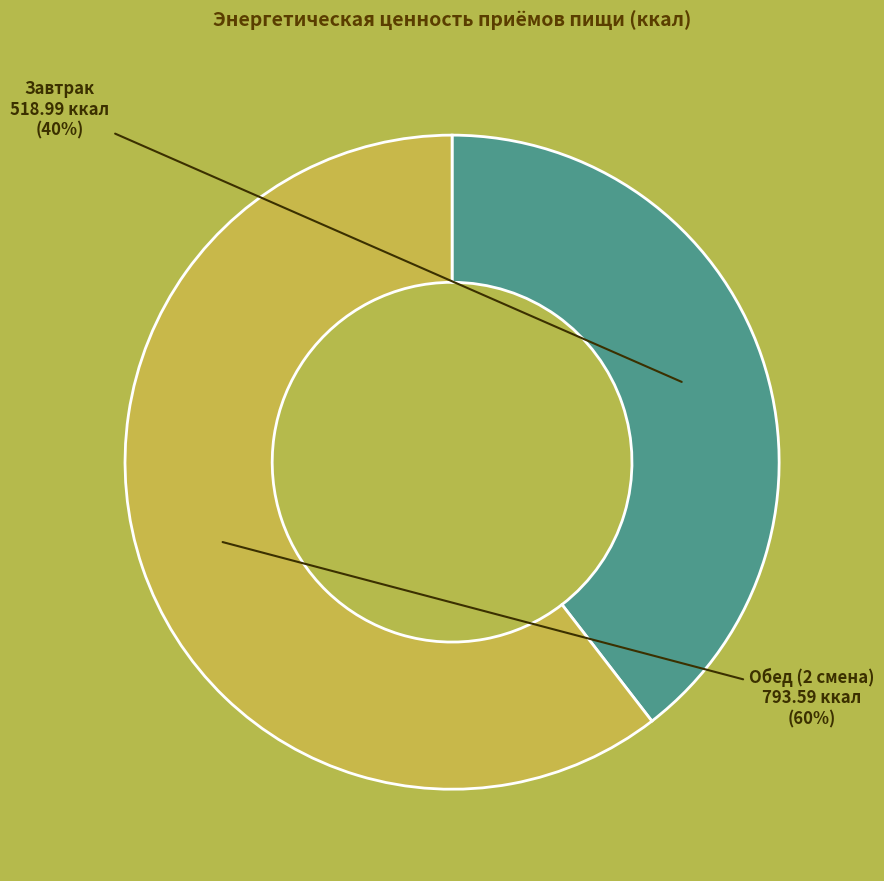

To the nearest percent, what is the average slice percentage?

50%